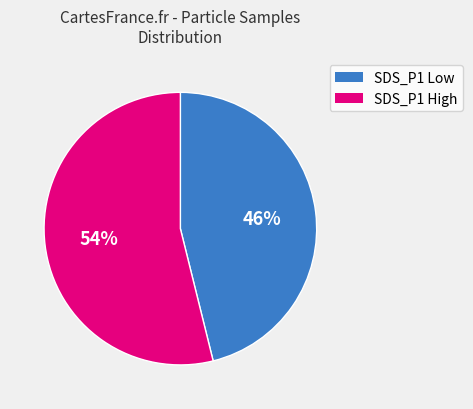

To the nearest percent, what is the difference between the largest and smallest slice percentages?

8%